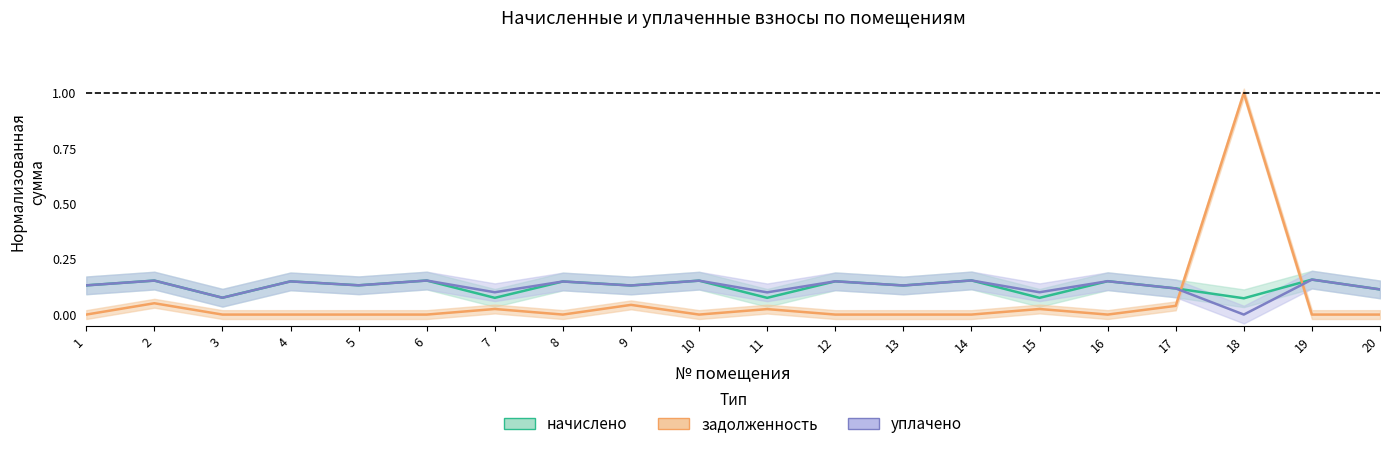

True or false: уплачено has more than 1 points higher than both neighbors.

True